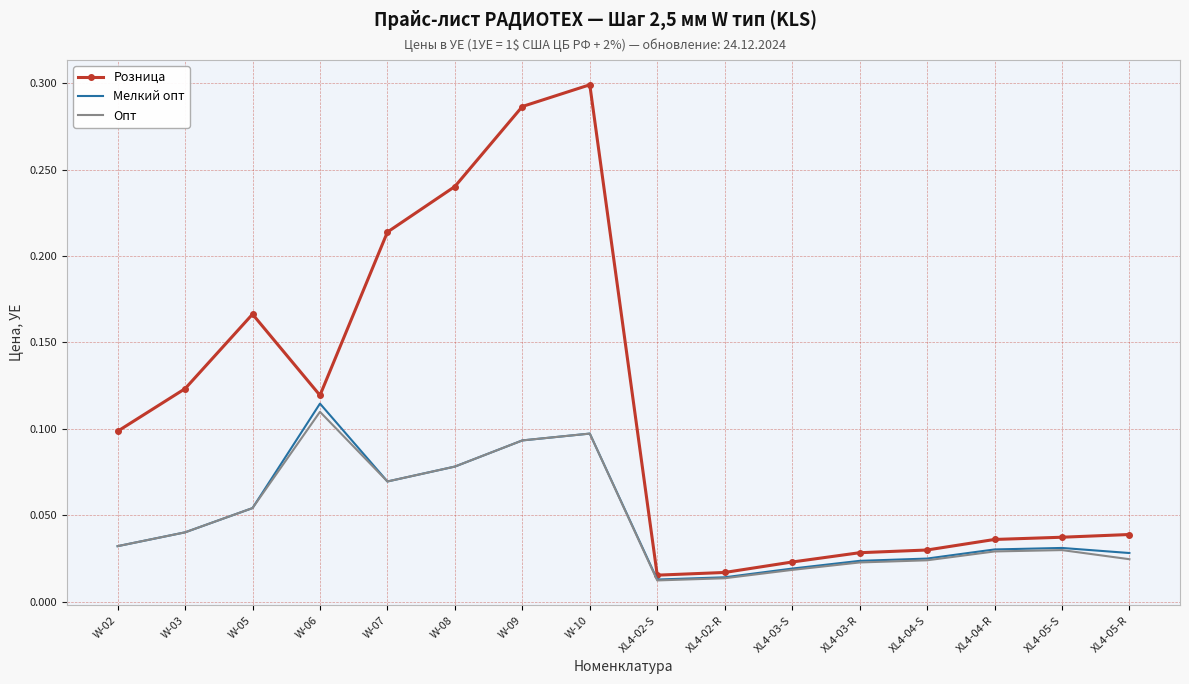

What position from the right is XL4-02-R?

7